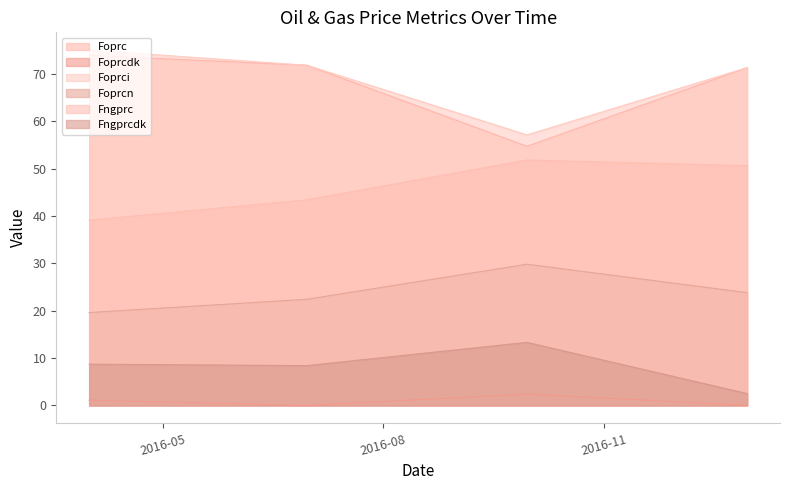

What is the maximum value shown in the chart?

75.0